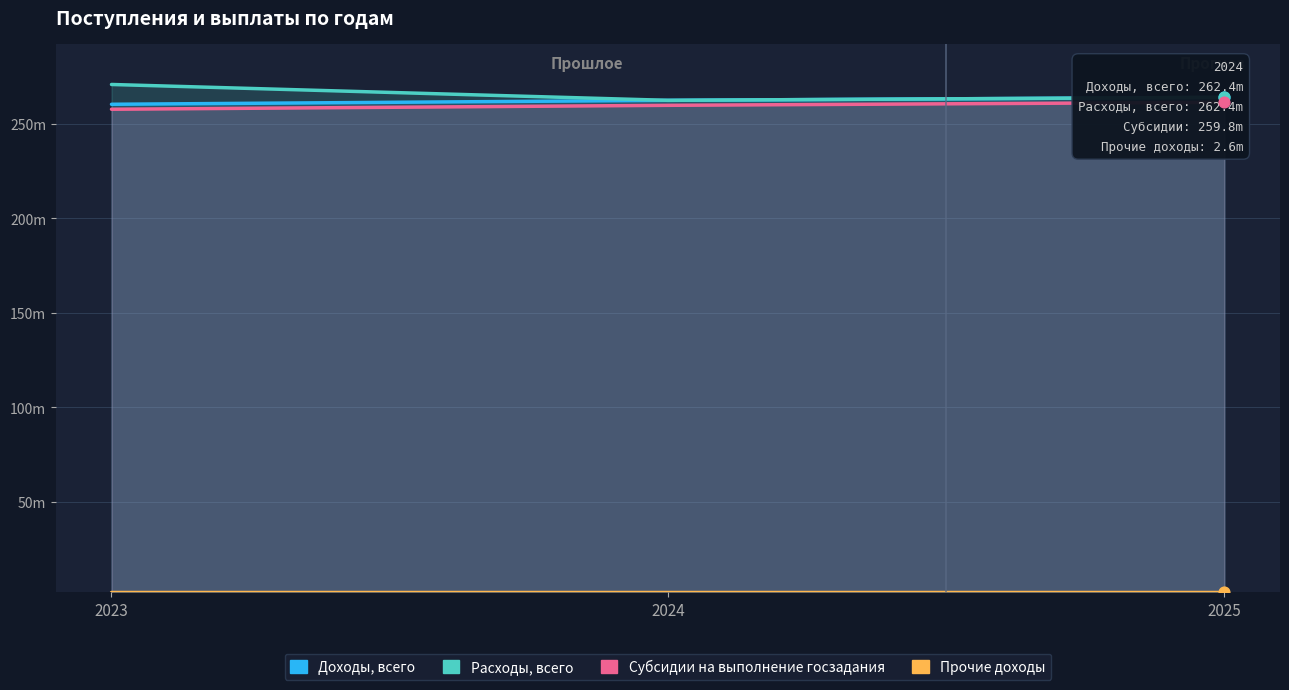

What is the total value across all series at 2024?

787.2